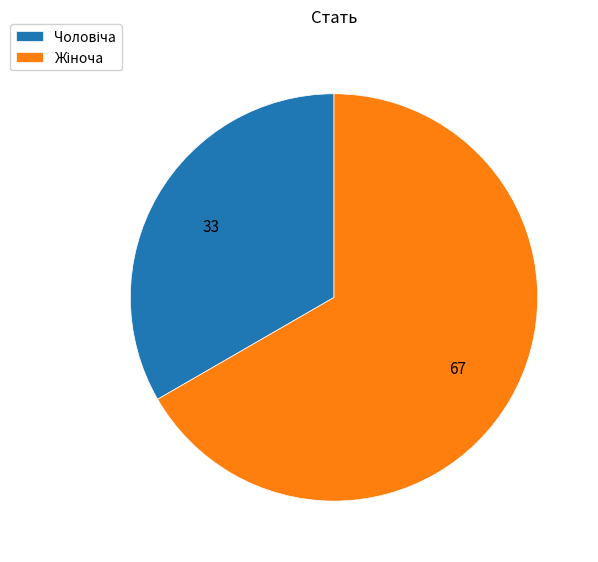

Does any single category account for the majority?

Yes